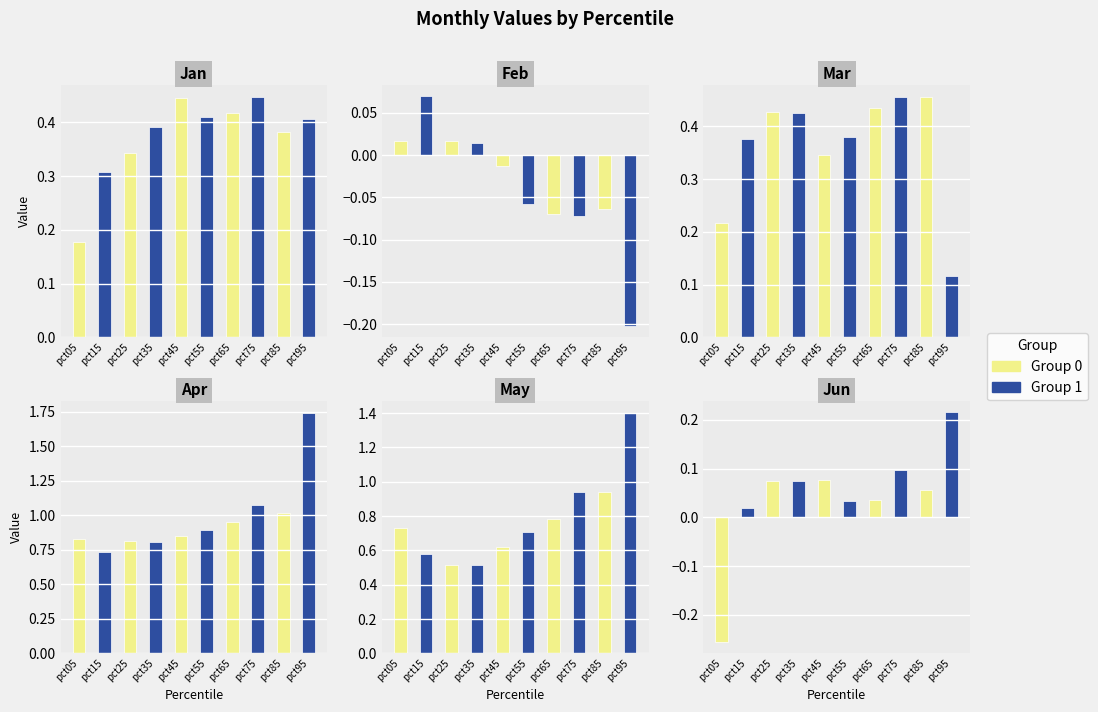

Rank the series by their maximum value, from highest to lowest.

Apr, May, Mar, Jan, Jun, Feb